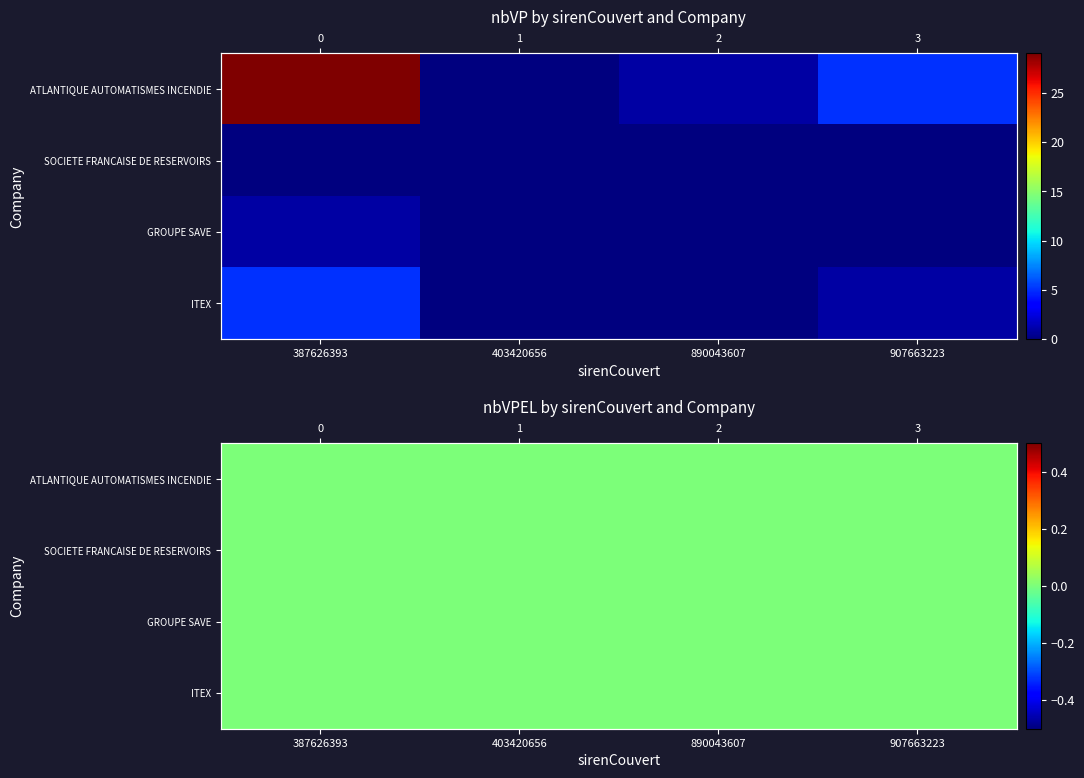

At which label does GROUPE SAVE reach its peak?

387626393